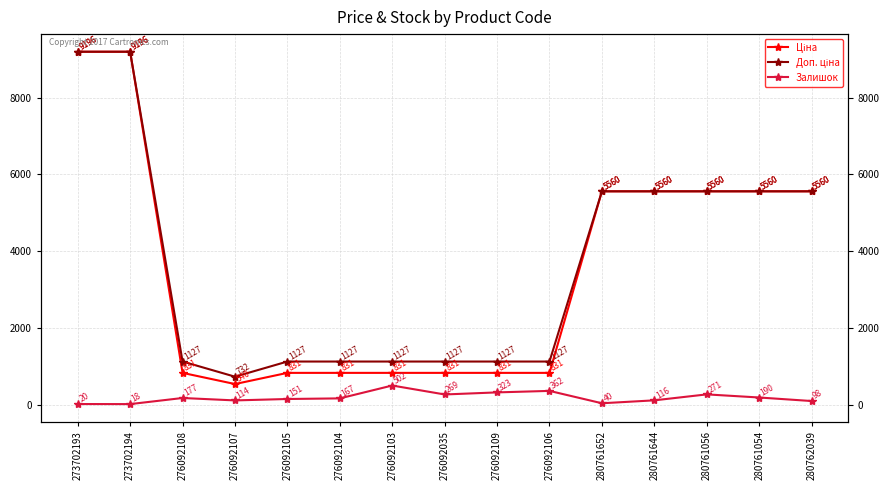

How many lines are shown in the chart?

3